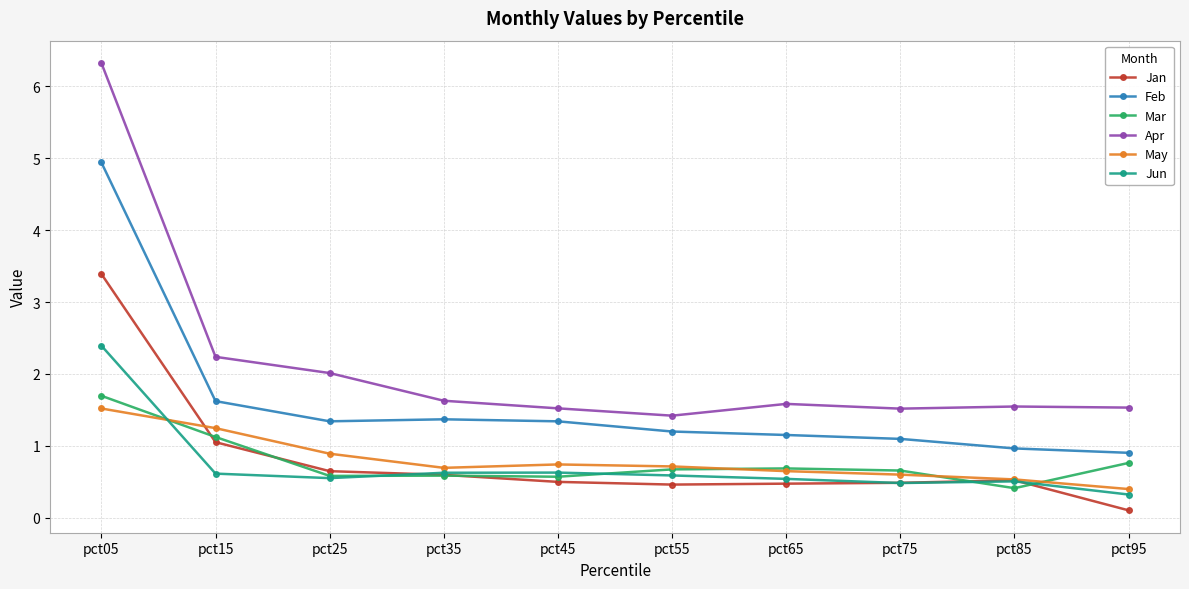

How many data points in Feb are less than 1?

2